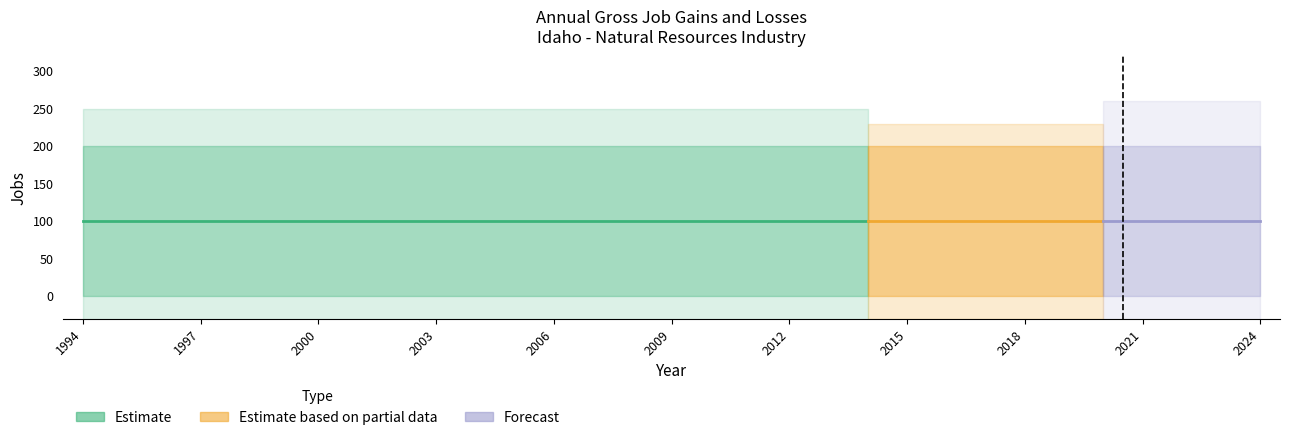

True or false: Gross job gains (Expanding) has a value of 0 at 2002.

True